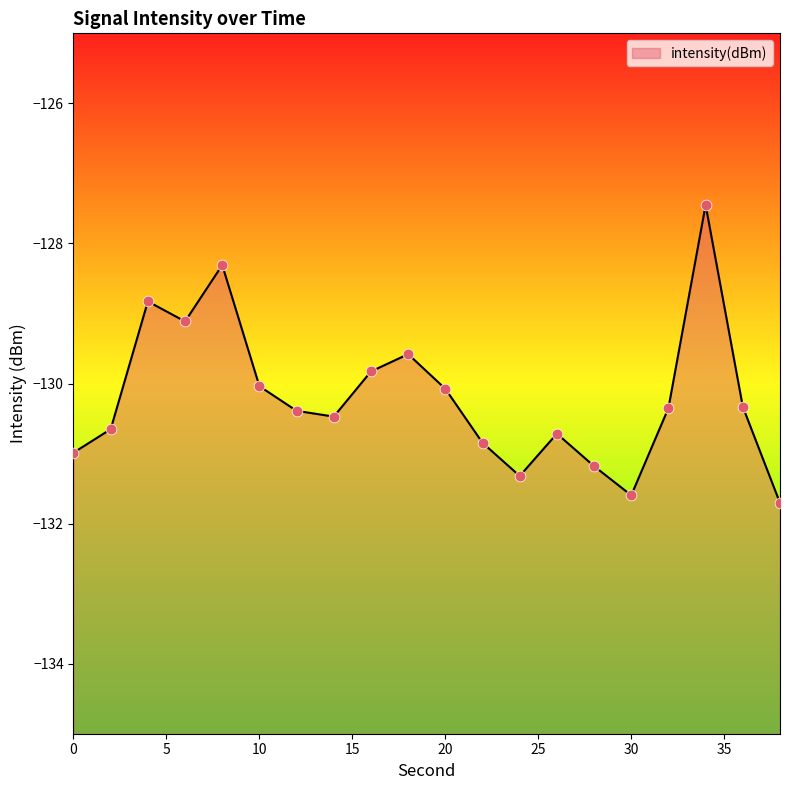

Which has a higher value, 2 or 36?

36